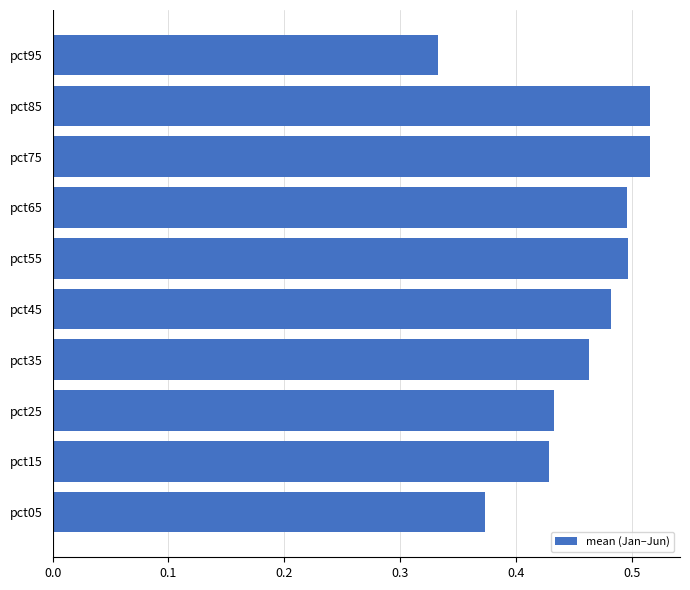

True or false: the data shows 0.5 at pct85.

True